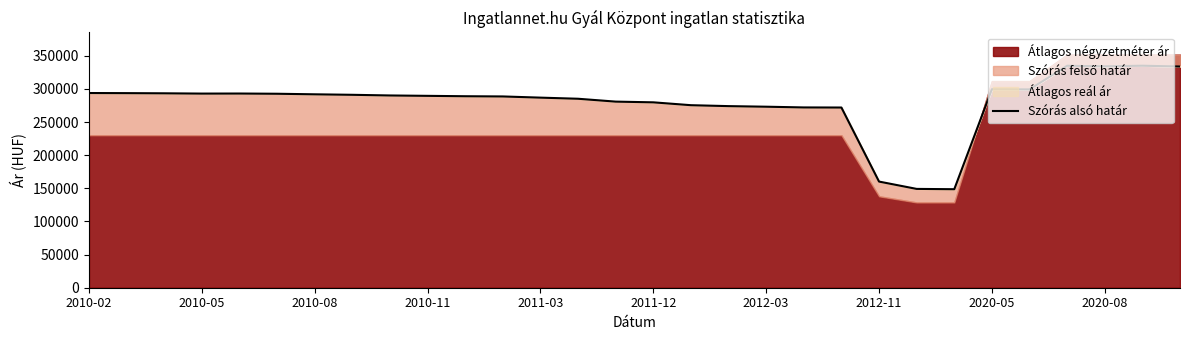

What is the minimum value shown in the chart?

148659